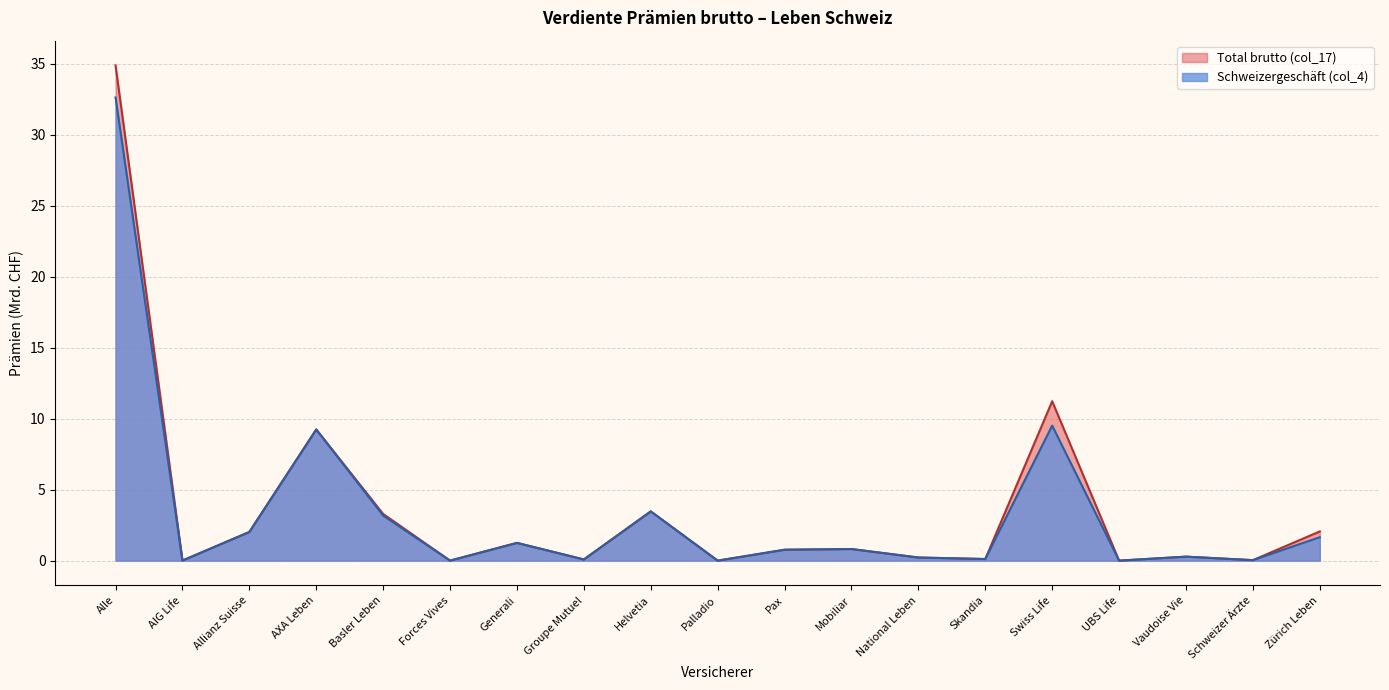

What is the greatest value displayed?

34.9